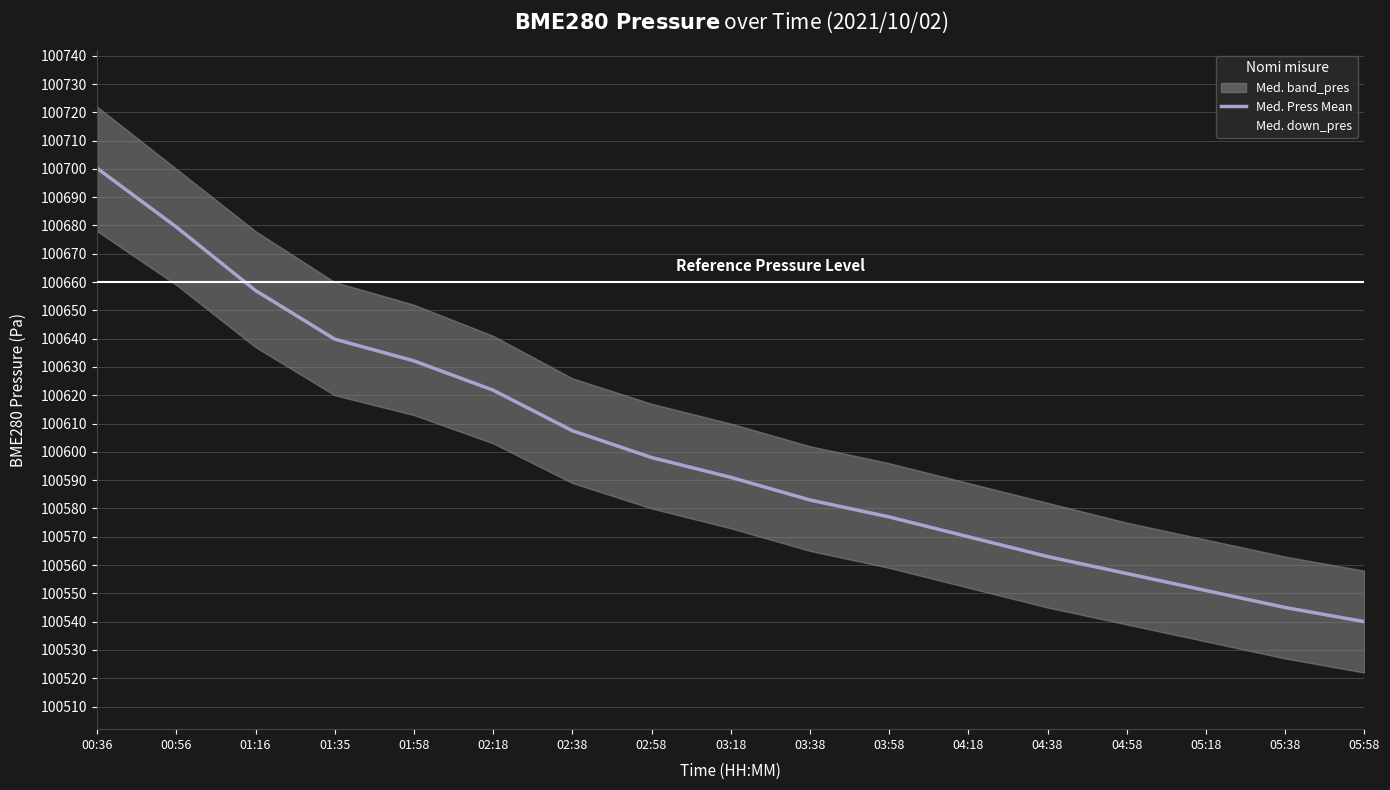

True or false: Med. Press Mean and Med. down_pres cross at least once.

False